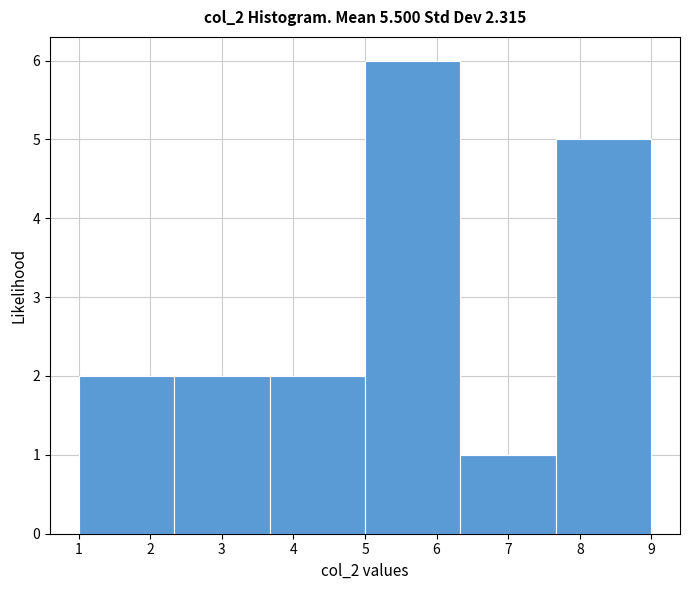

What is the height of the bar covering 1.0 to 2.3 on the x-axis? Neither the bar edges nor the heights are printed on the chart, so give them approximately, as read against the axes.

2